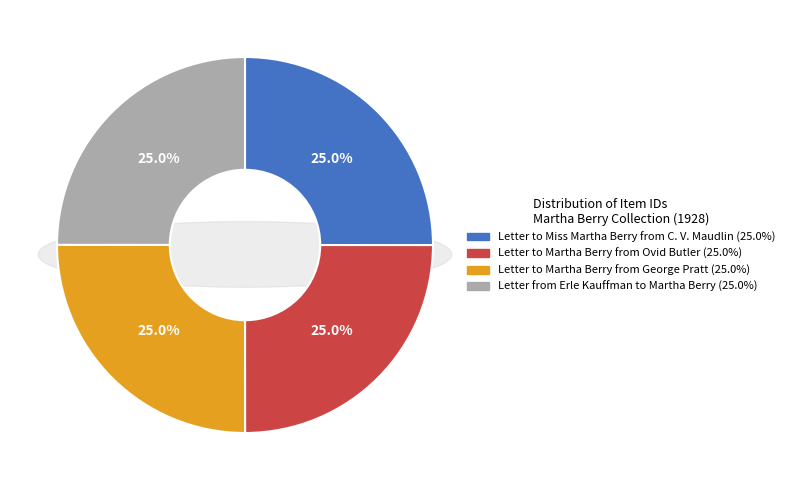

What is the largest slice in the pie chart?

Letter to Martha Berry from George Pratt